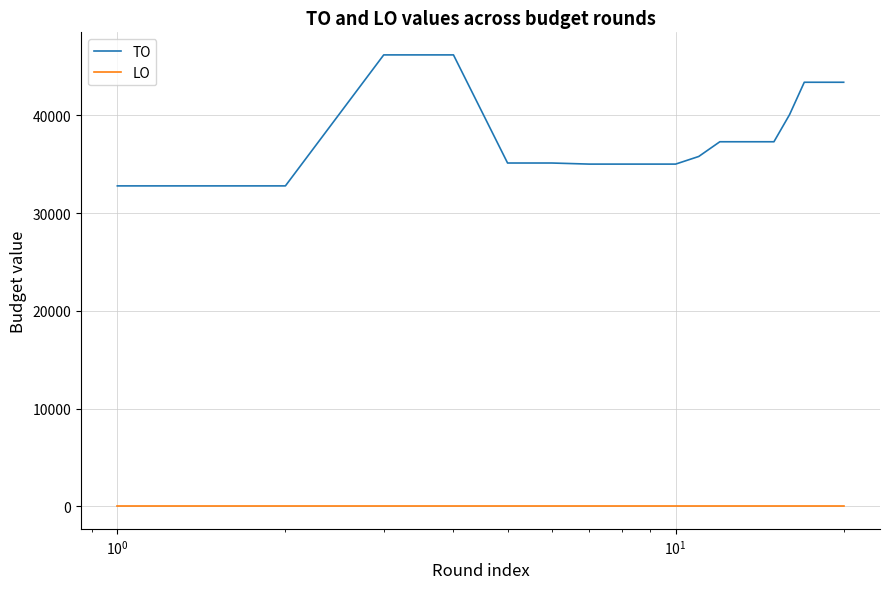

True or false: LO and TO cross at least once.

False